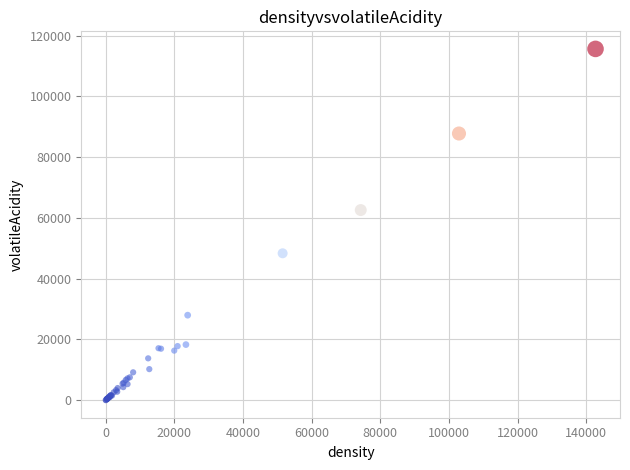

What Y value in the scatter plot is closest to 57829?

62591